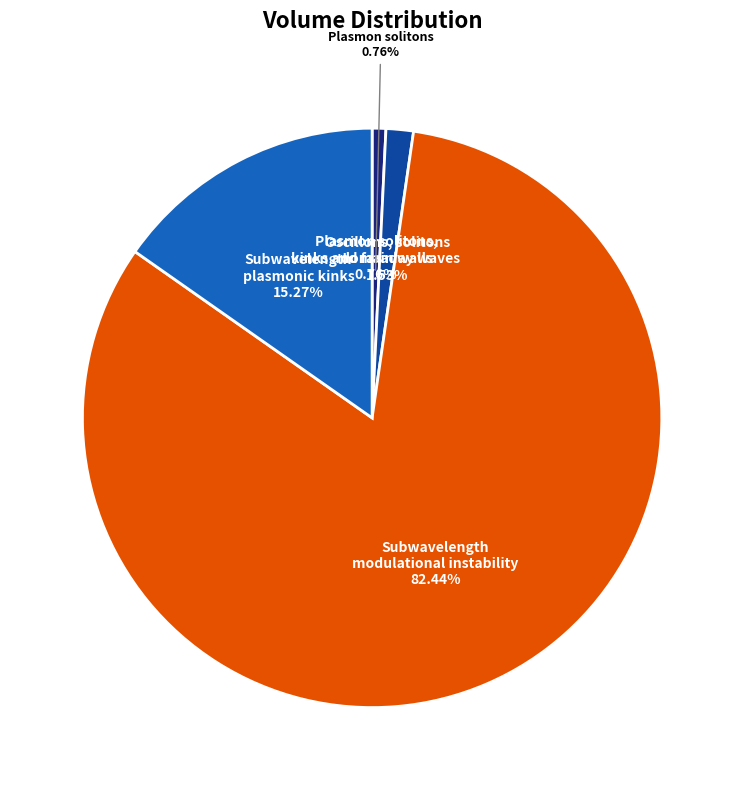

Rank the categories by value from highest to lowest.

Subwavelength modulational instability, Subwavelength plasmonic kinks in arrays, Oscillons, solitons domain walls in arrays, Plasmon solitons, kinks and faraday waves